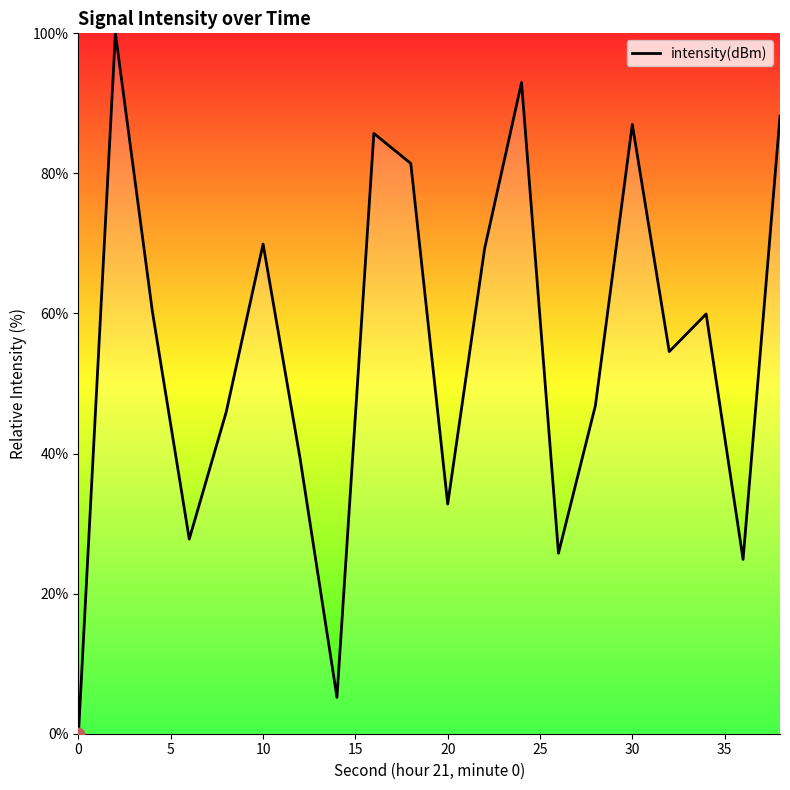

What is the difference between the maximum and minimum values?

100.0